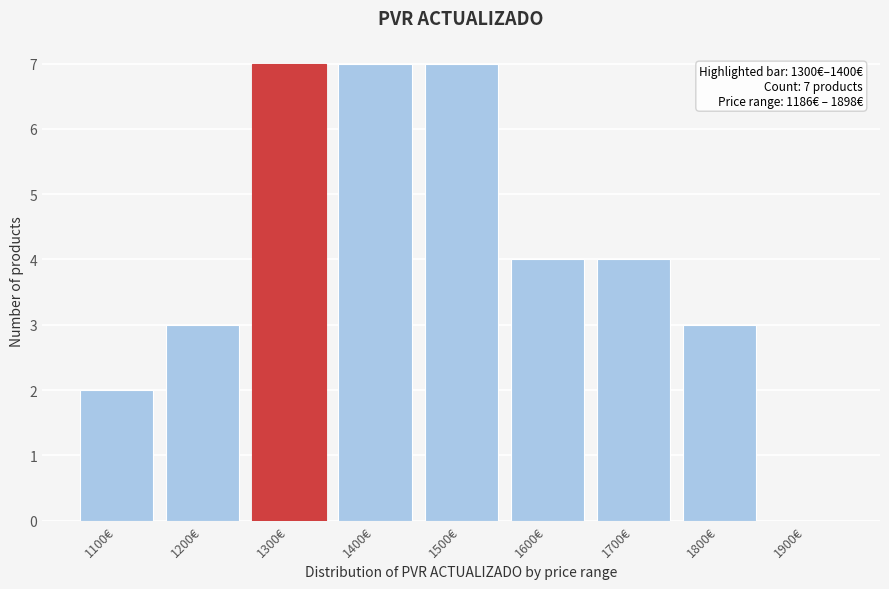

Reading left to right, what are all the values shown in this chart?

1100€=2	1200€=3	1300€=7	1400€=7	1500€=7	1600€=4	1700€=4	1800€=3	1900€=0